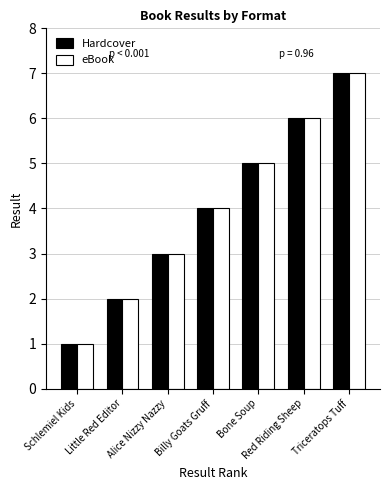

What is the greatest value displayed?

7